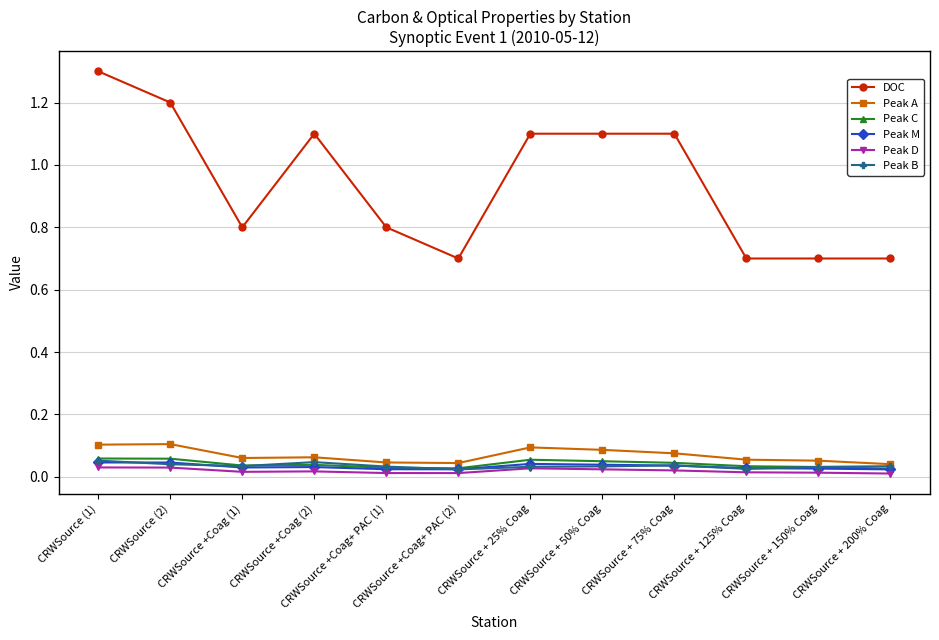

Which series changed the most between CRWSource +Coag (1) and CRWSource + 75% Coag?

DOC